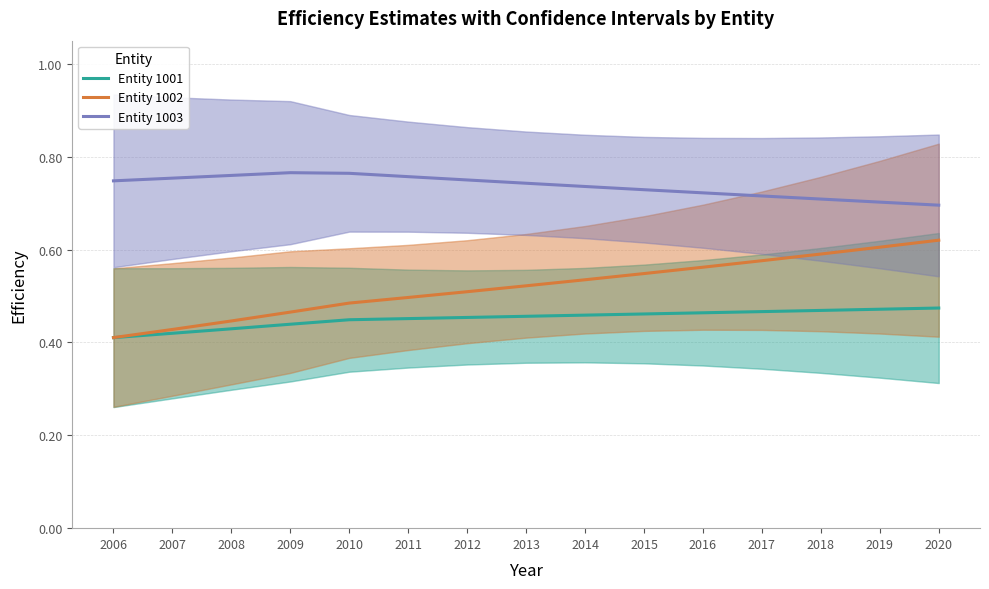

What is the spread (max minus min) of values at 2008?

0.3